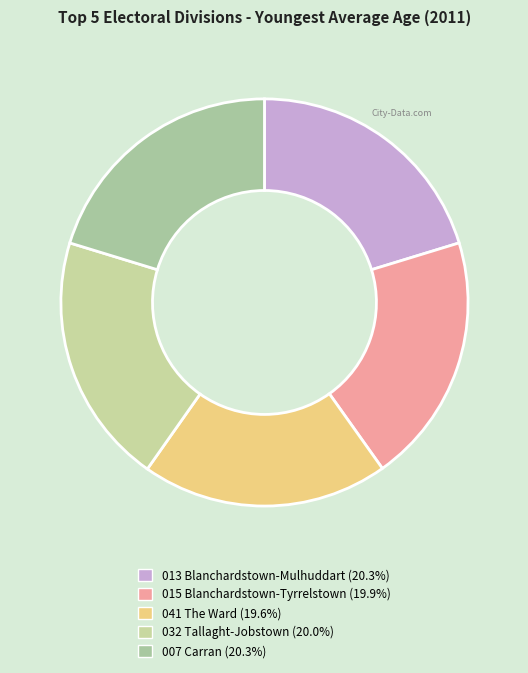

How many segments does this pie chart have?

5